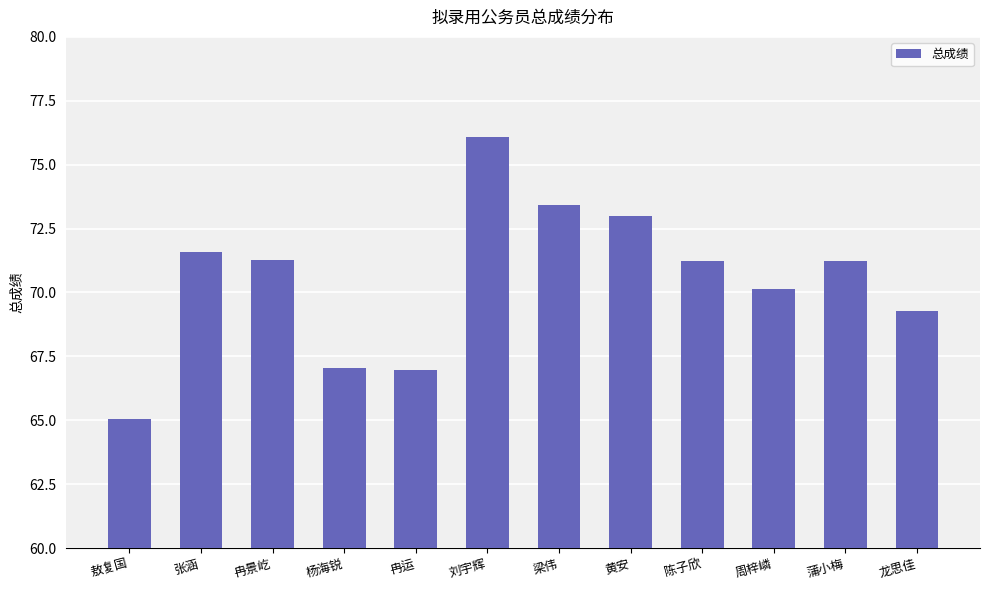

Approximately how many times larger is the value at 刘宇辉 compared to 冉运?

1.1